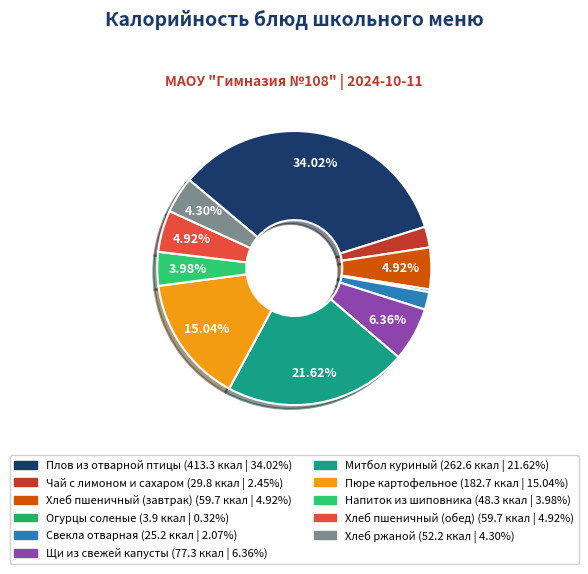

Is it true that Огурцы соленые is 0% of the pie?

True